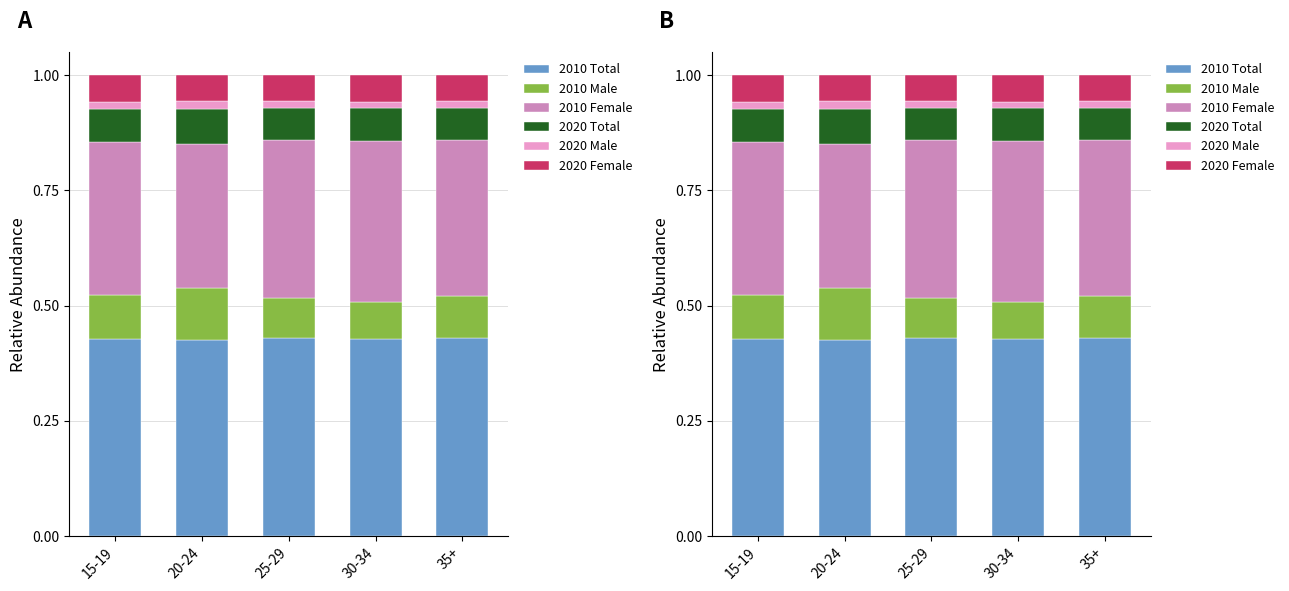

Rank the series by their maximum value, from highest to lowest.

2010 Total, 2010 Female, 2010 Male, 2020 Total, 2020 Female, 2020 Male